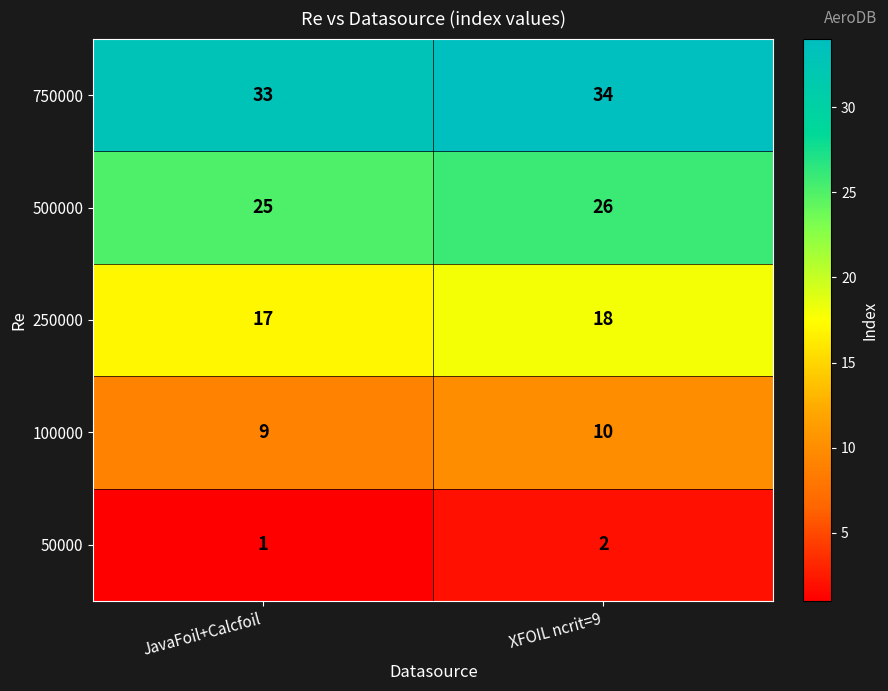

Rank the series by their average value, from highest to lowest.

750000, 500000, 250000, 100000, 50000